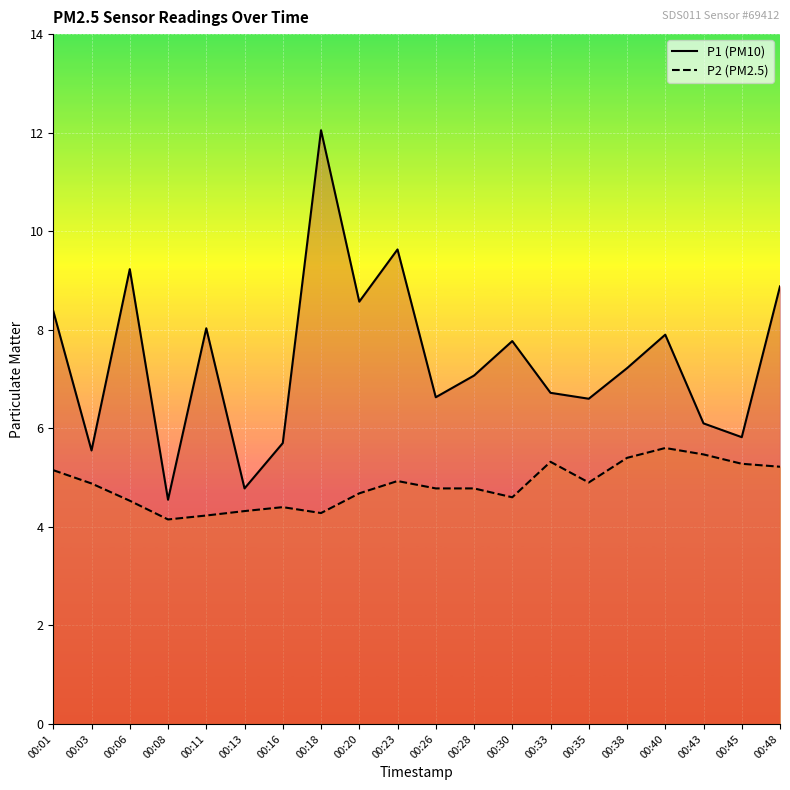

Is this an area chart (filled region under the line)?

No